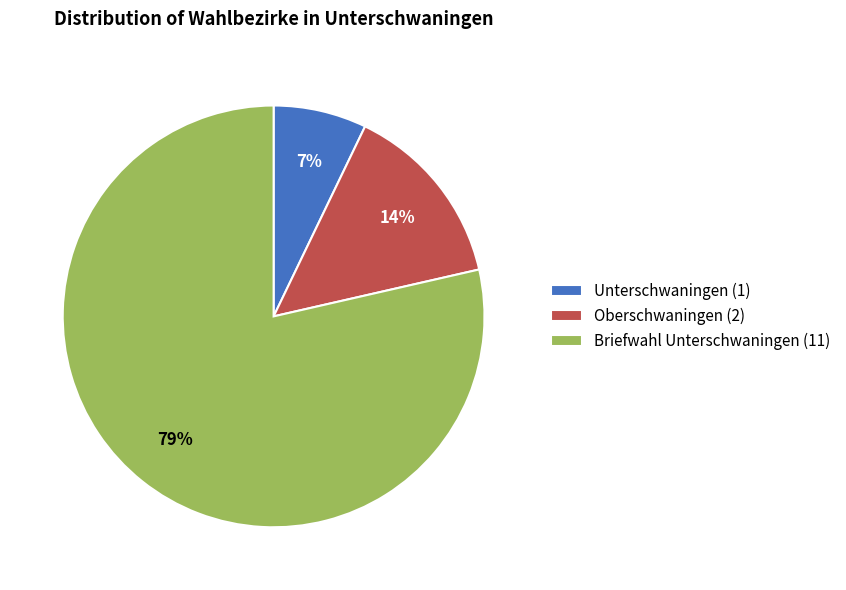

To the nearest percent, what is the combined percentage of Oberschwaningen (2) and Unterschwaningen (1)?

21%